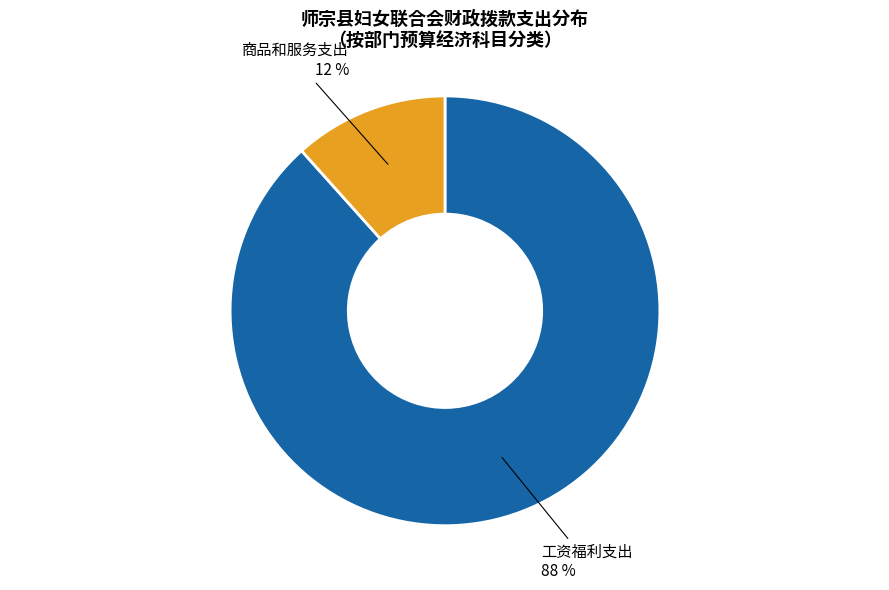

To the nearest percent, what is the combined percentage of 商品和服务支出 and 工资福利支出?

100%